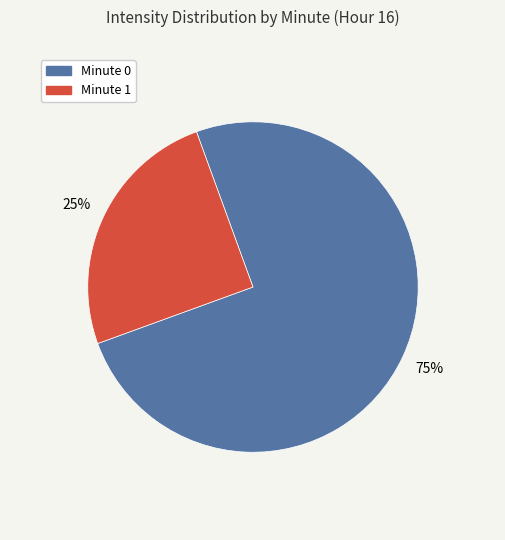

Does any single category account for the majority?

Yes